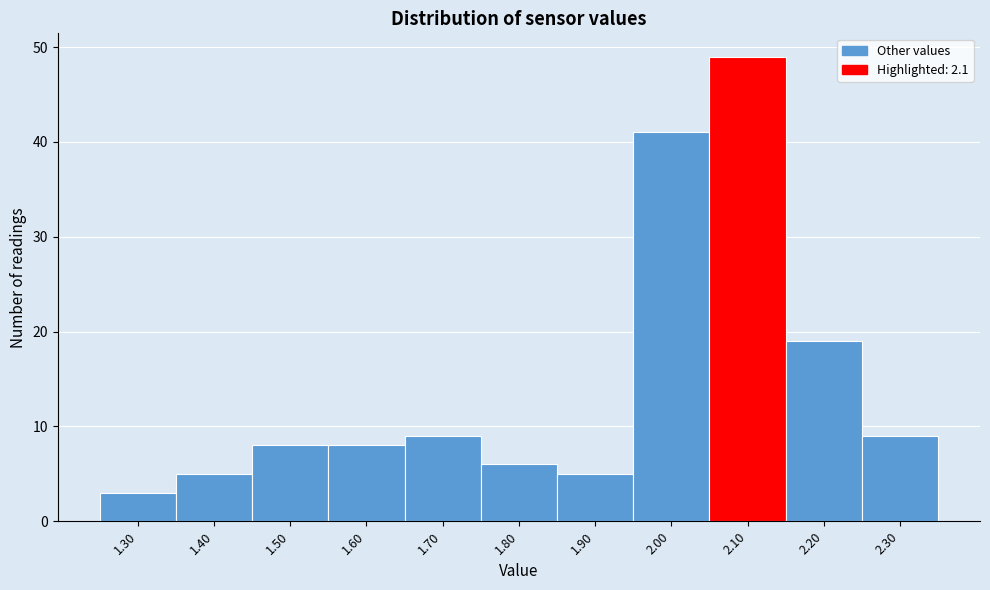

What is the height of the bar covering 1.35 to 1.45 on the x-axis? The values are not printed on the chart, so give them approximately, as read against the axis.

5